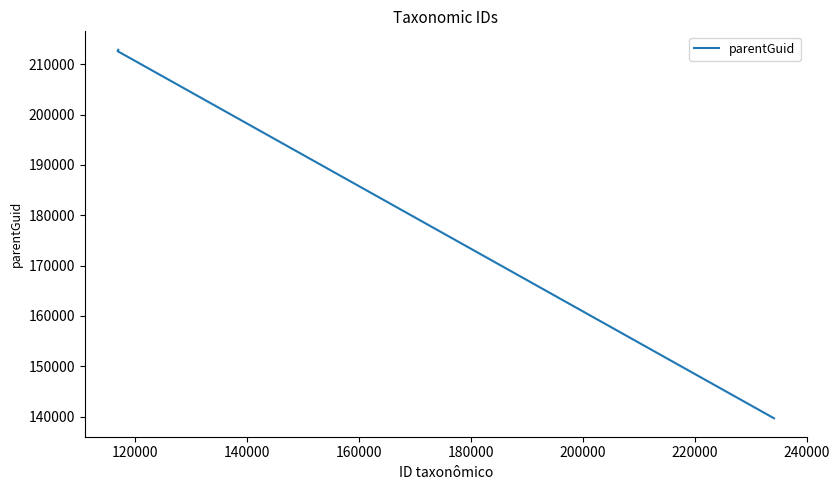

Does the chart have visible grid lines?

No